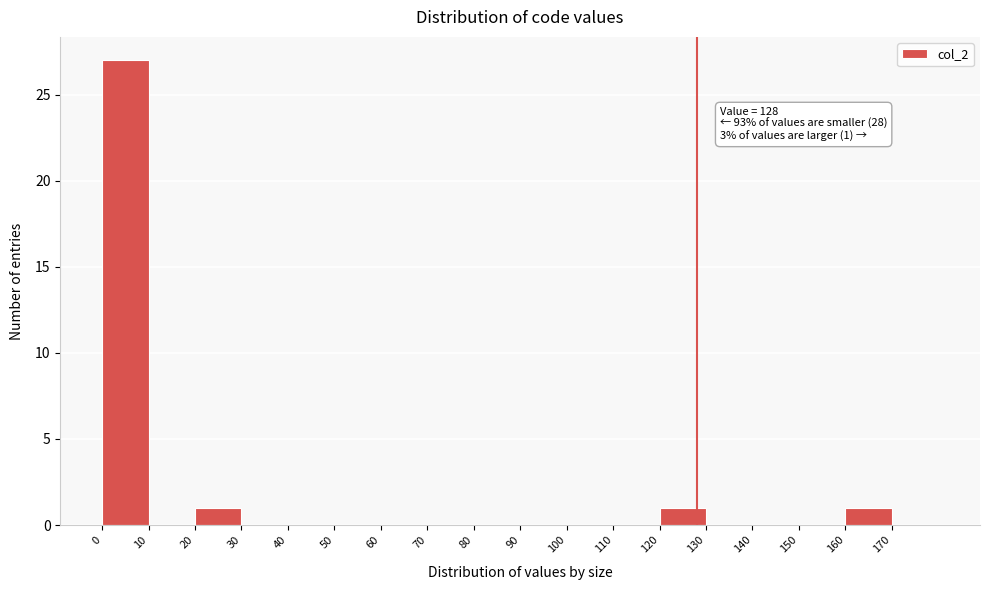

Over which range of the x-axis is the bar tallest?

0 to 10